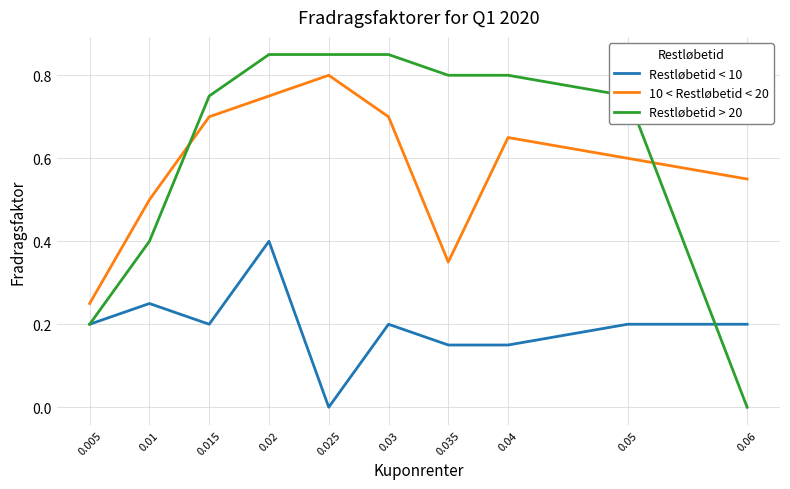

Is the value of Restløbetid < 10 at 0.06 greater than the value of Restløbetid > 20 at 0.015?

No